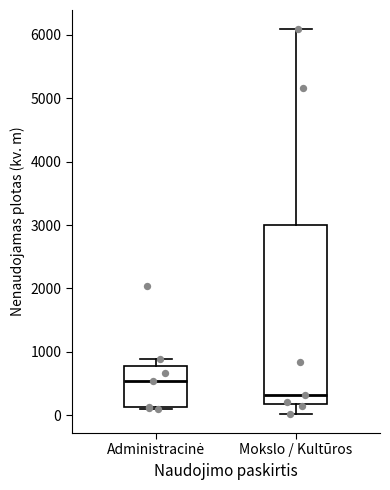

Reading left to right, transcribe this box plot: for each box, give where its median line is, the range the box spans, and where its two whiskers end, as read against the y-axis. The values are not printed on the chart, so give them approximately, as read against the axis.

Administracinė: median 500, box 100 to 800, whiskers 100 (just below the box's lower edge) to 900
Mokslo / Kultūros: median 300, box 200 to 3000, whiskers 0 to 6100